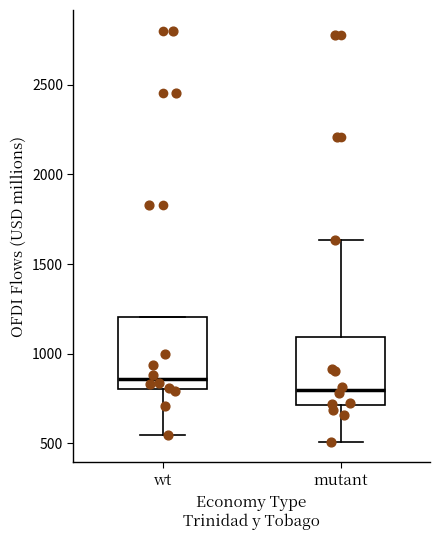

Which box's median line is the lowest?

mutant